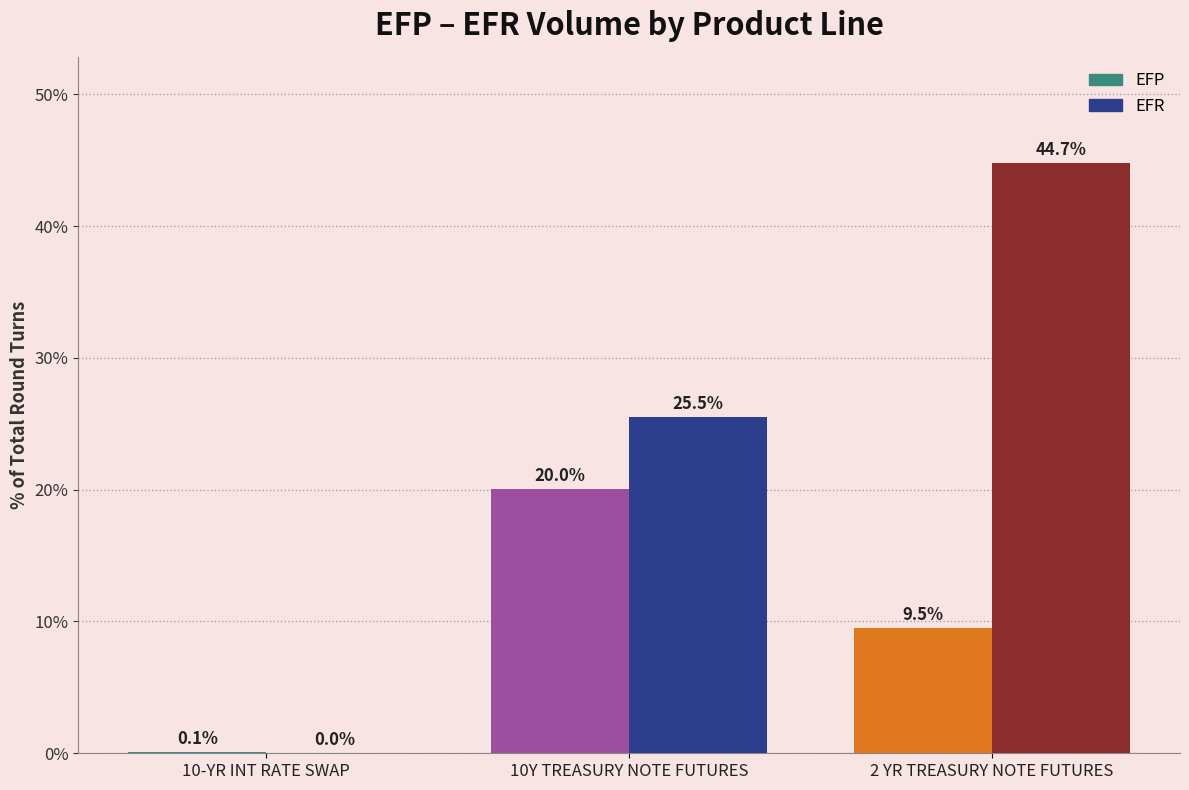

What is the highest value of the EFR series?

44.7